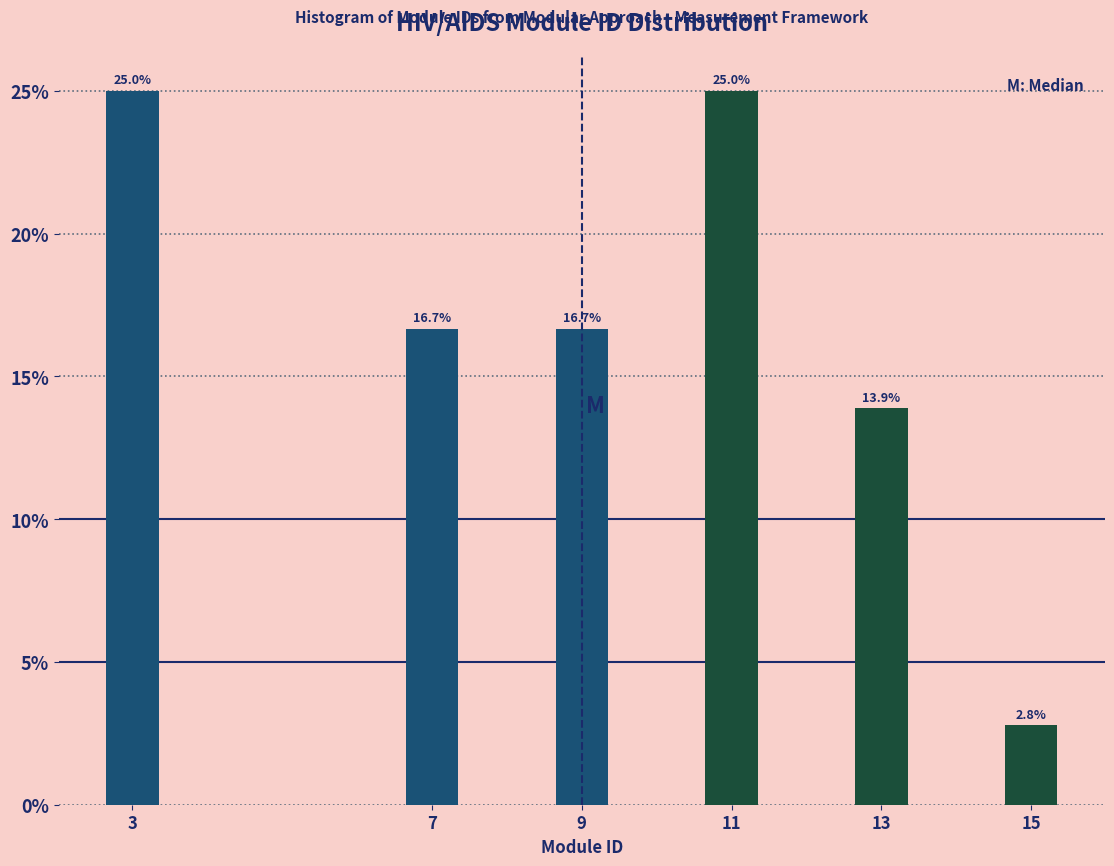

Reading left to right, what are all the values shown in this chart?

3=25.0	7=16.7	9=16.7	11=25.0	13=13.9	15=2.8